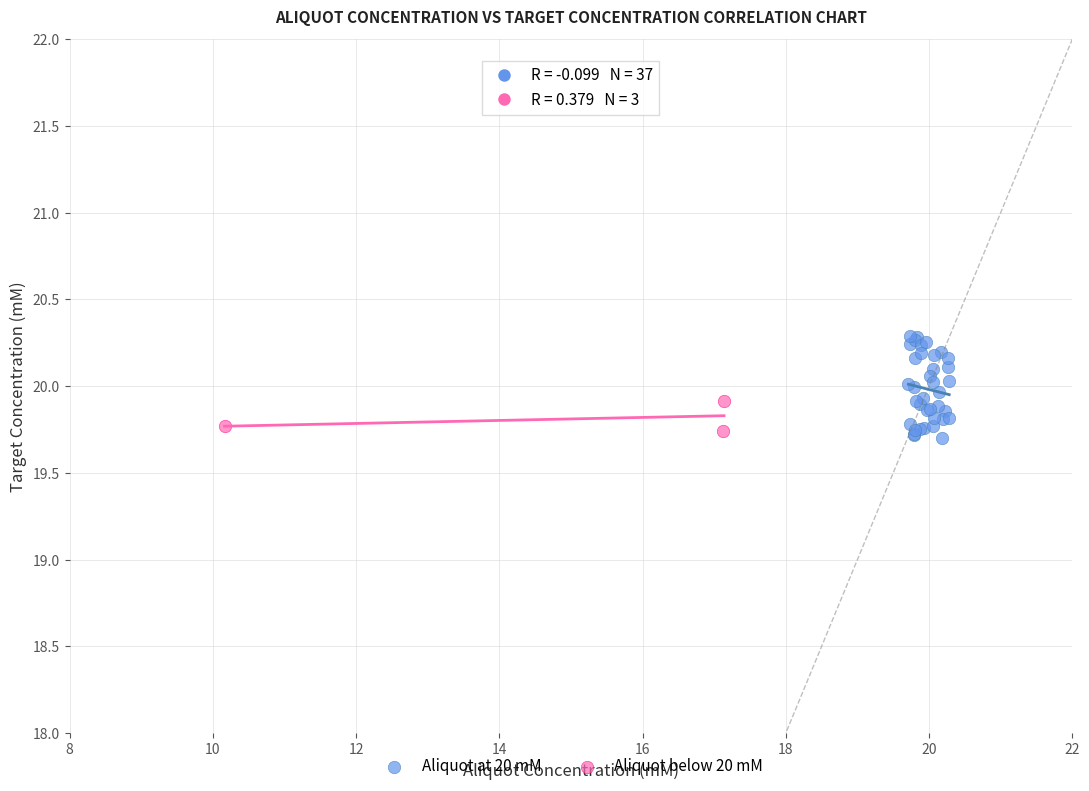

Which series has the largest Y range (max minus min)?

Aliquot at 20 mM